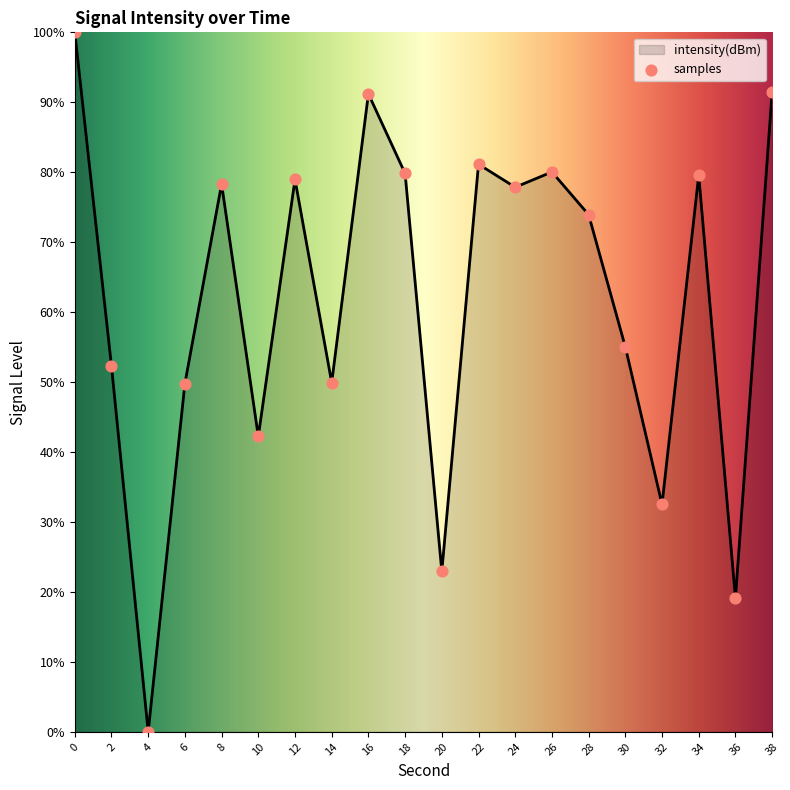

What is the ratio of the value at 14 to the value at 16?

0.5